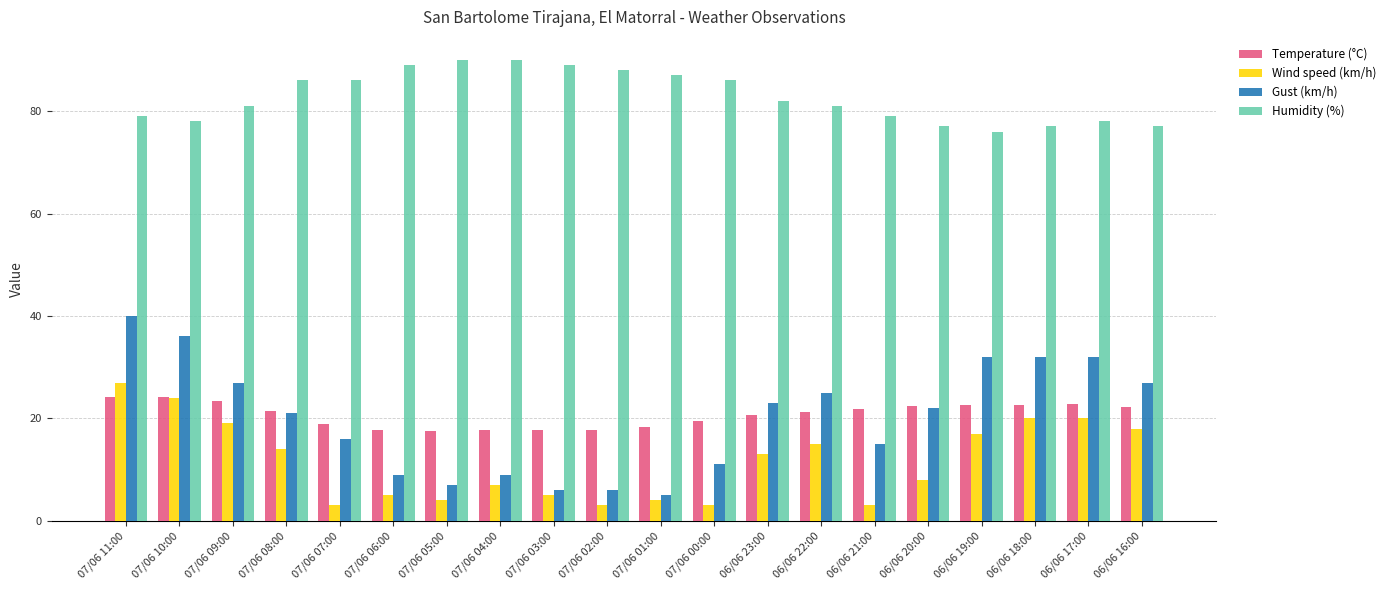

Is it true that Temperature (°C) equals 4.6 at 06/06 23:00?

False